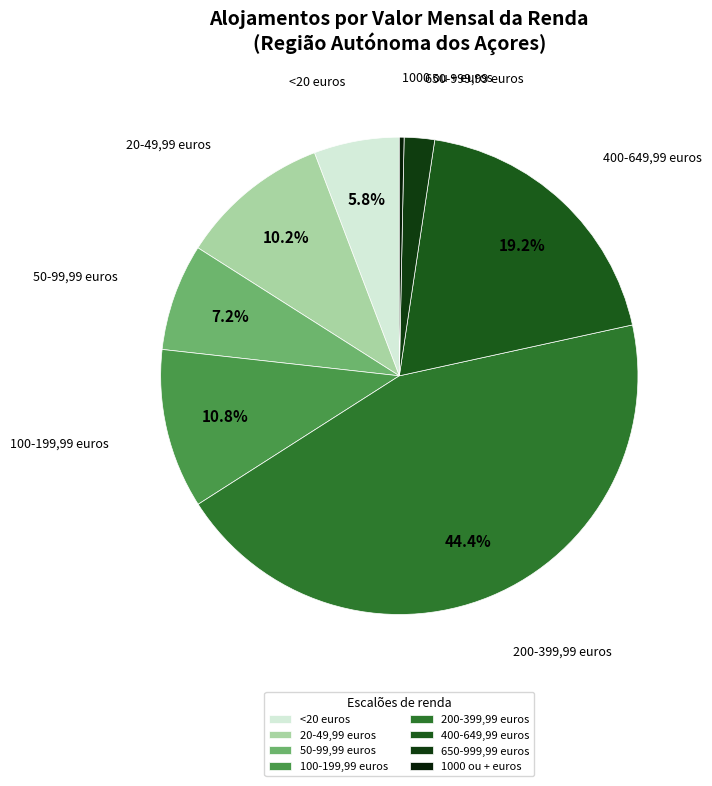

What is the ratio of the value at 20-49,99 euros to the value at 100-199,99 euros?

0.9